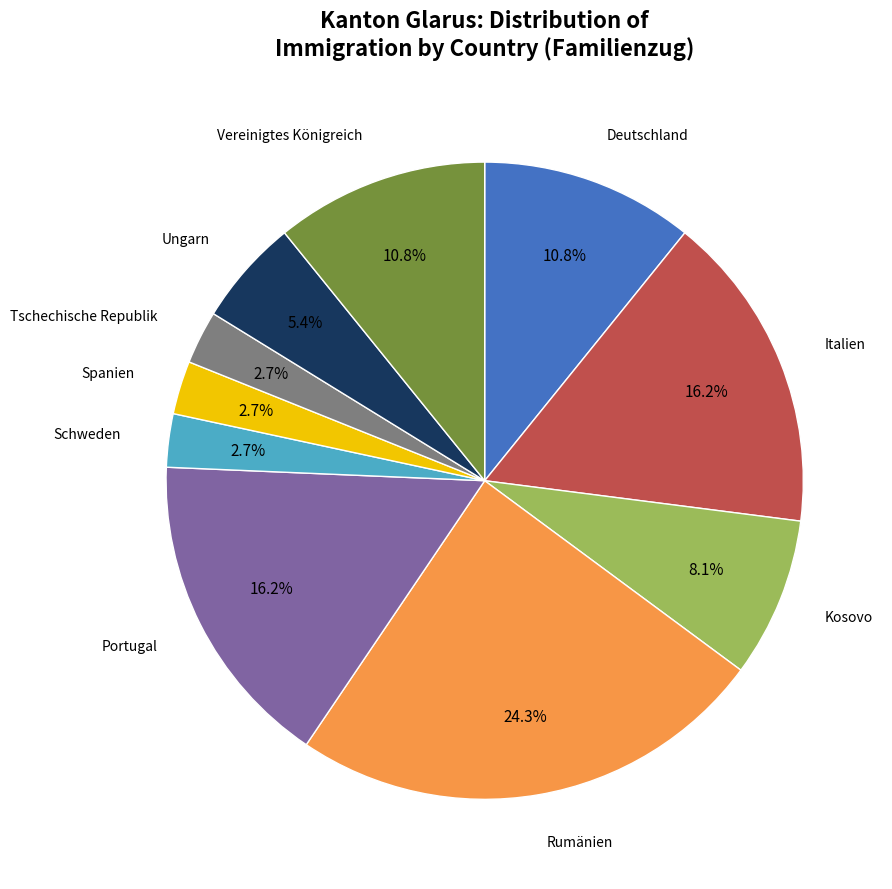

Is there a majority slice in this chart?

No